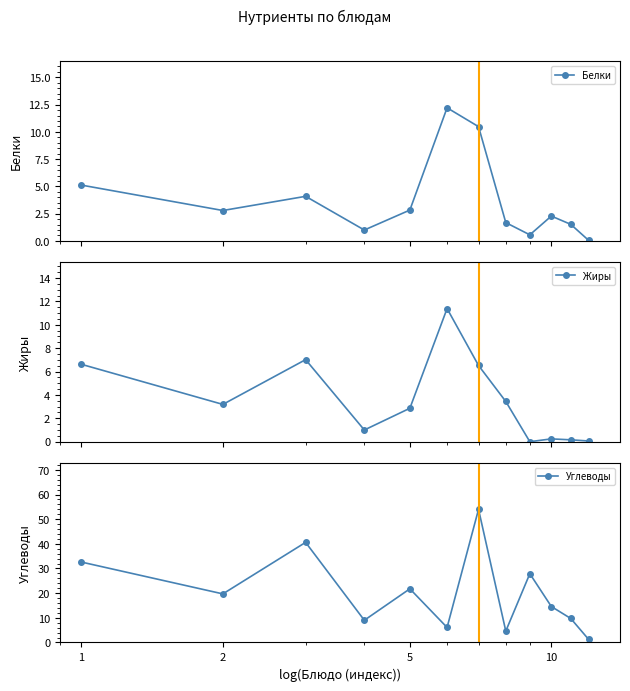

What is the highest value of the Белки series?

12.2